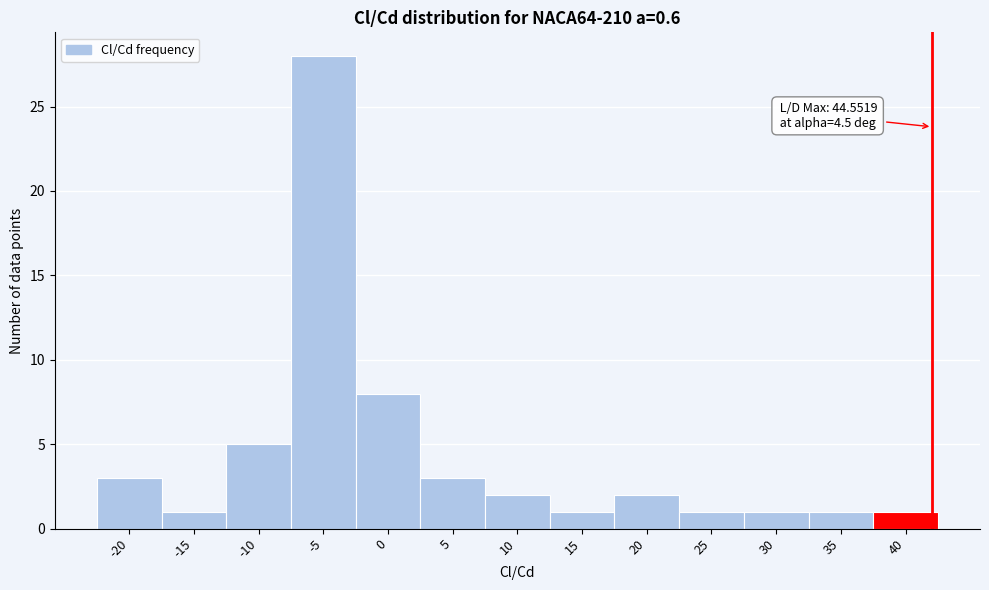

Reading right to left, what are all the values shown in this chart?

40=1	35=1	30=1	25=1	20=2	15=1	10=2	5=3	0=8	-5=28	-10=5	-15=1	-20=3